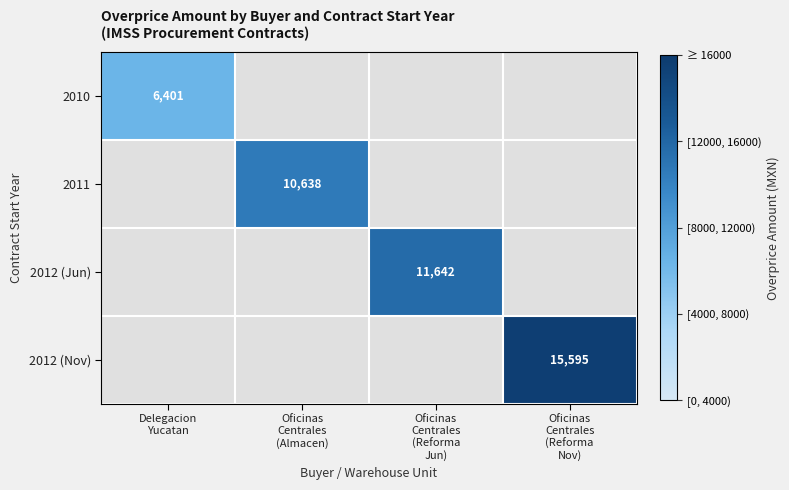

Count the number of categories in the chart.

4